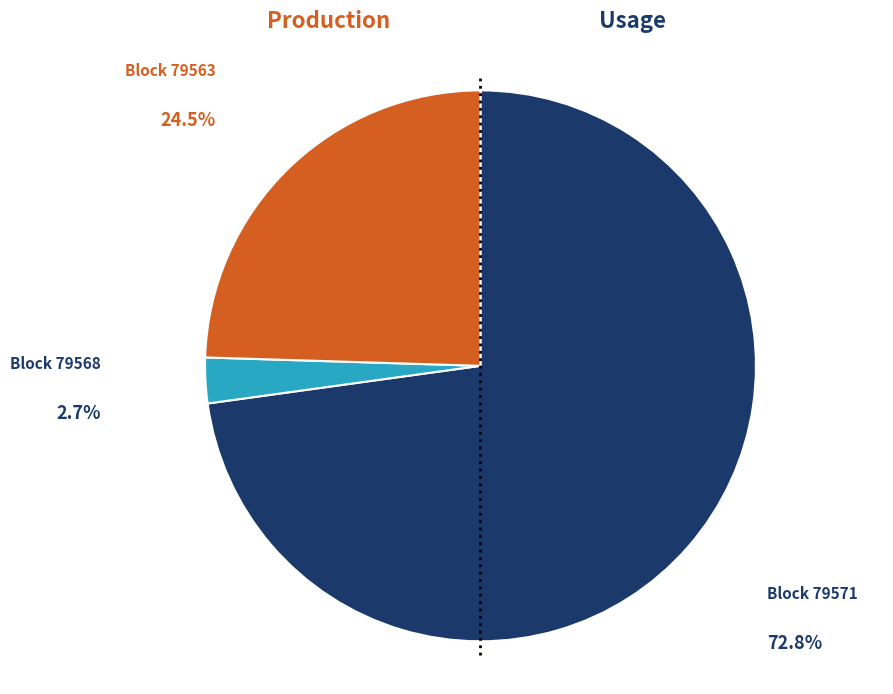

How many segments does this pie chart have?

3